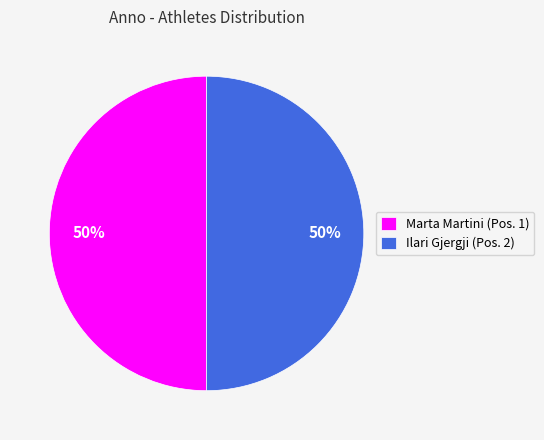

What percentage is the Marta Martini (Pos. 1) slice, to the nearest percent?

50%